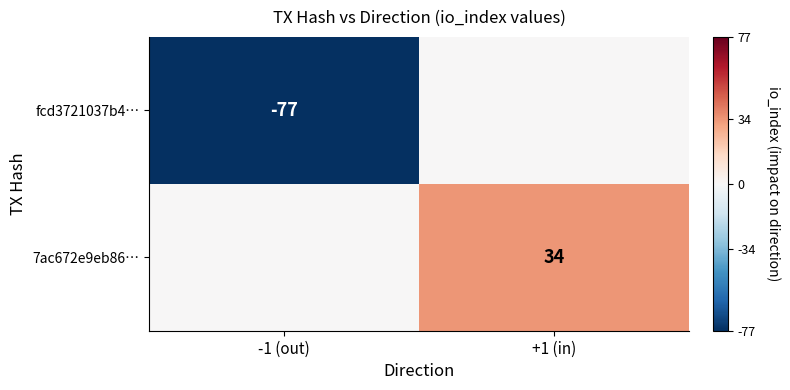

Is it true that 7ac672e9eb86… equals 59 at +1 (in)?

False